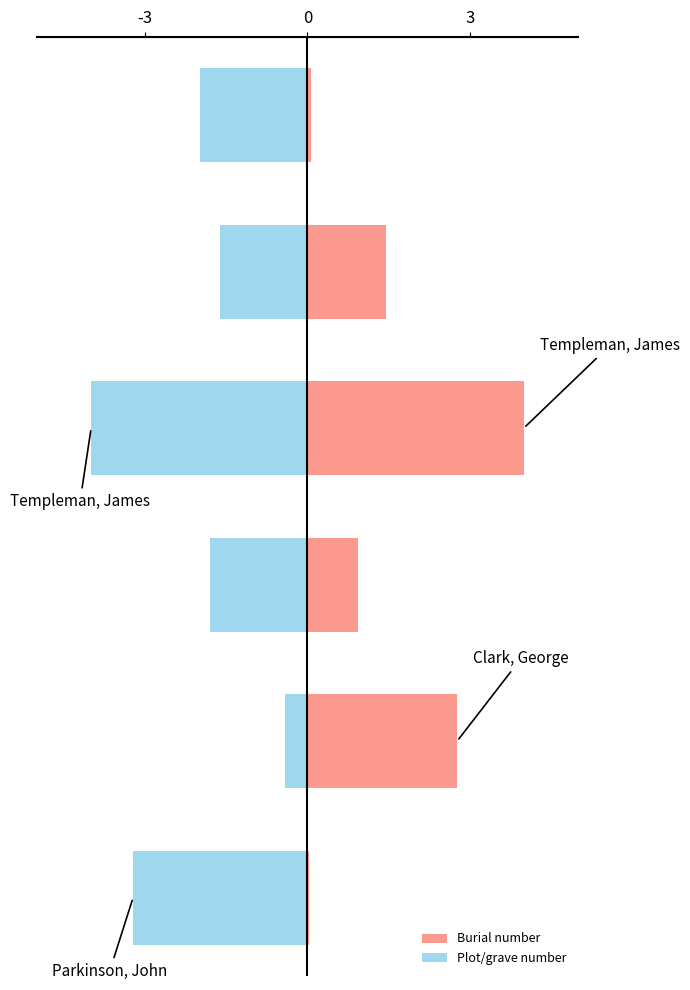

What is the sum of the Plot/grave number values at 4 and -3?

-4.9